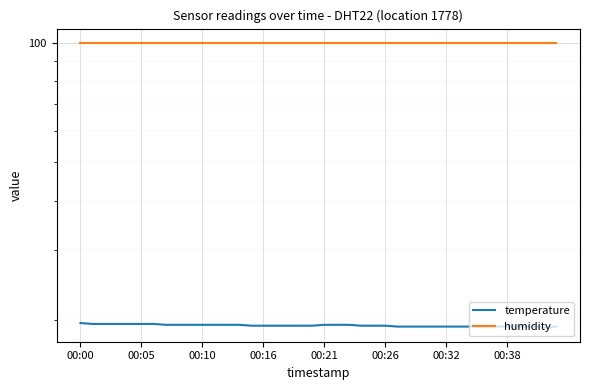

Rank the series at 00:05 from lowest to highest value.

temperature, humidity